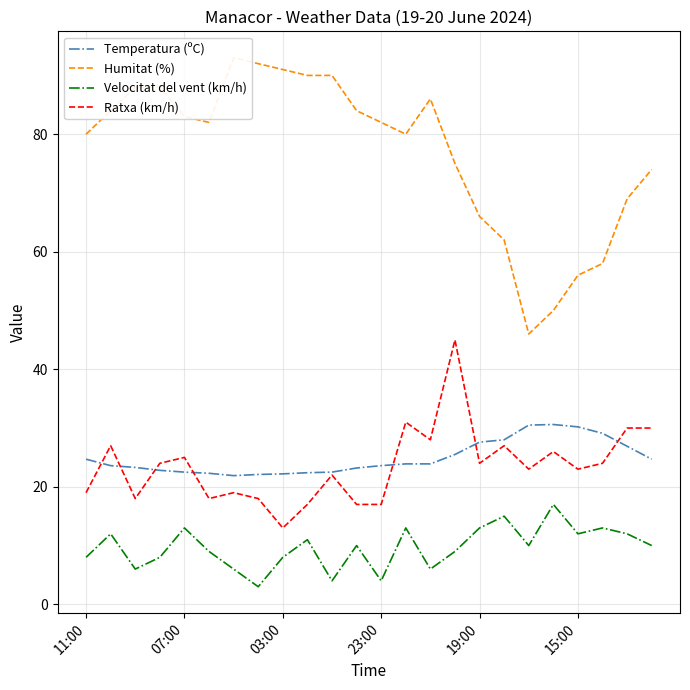

In Temperatura (ºC), how many points are lower than both neighbors (excluding endpoints)?

1